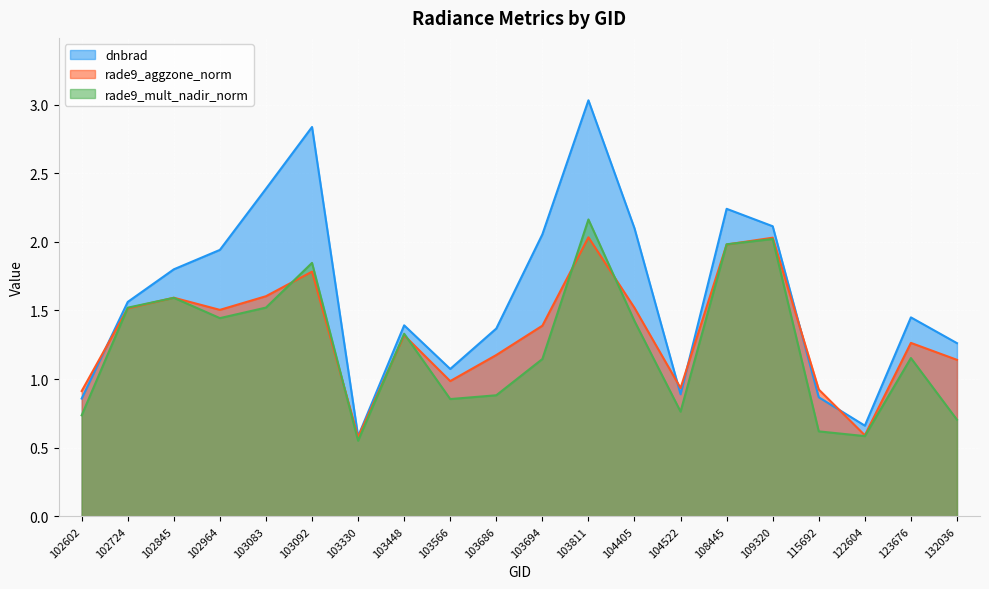

How many times do rade9_mult_nadir_norm and rade9_aggzone_norm cross each other?

10